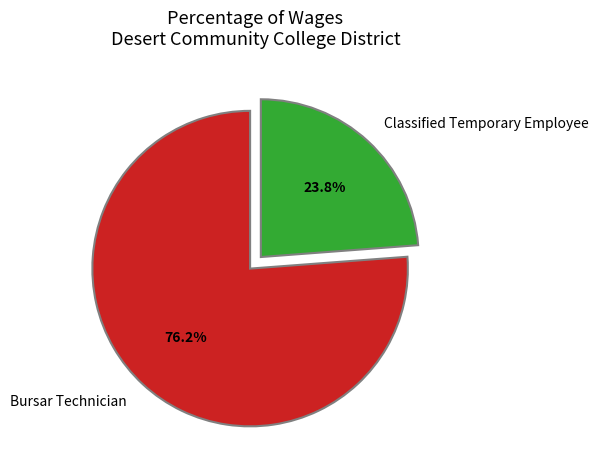

What is the smallest slice in the pie chart?

Classified Temporary Employee